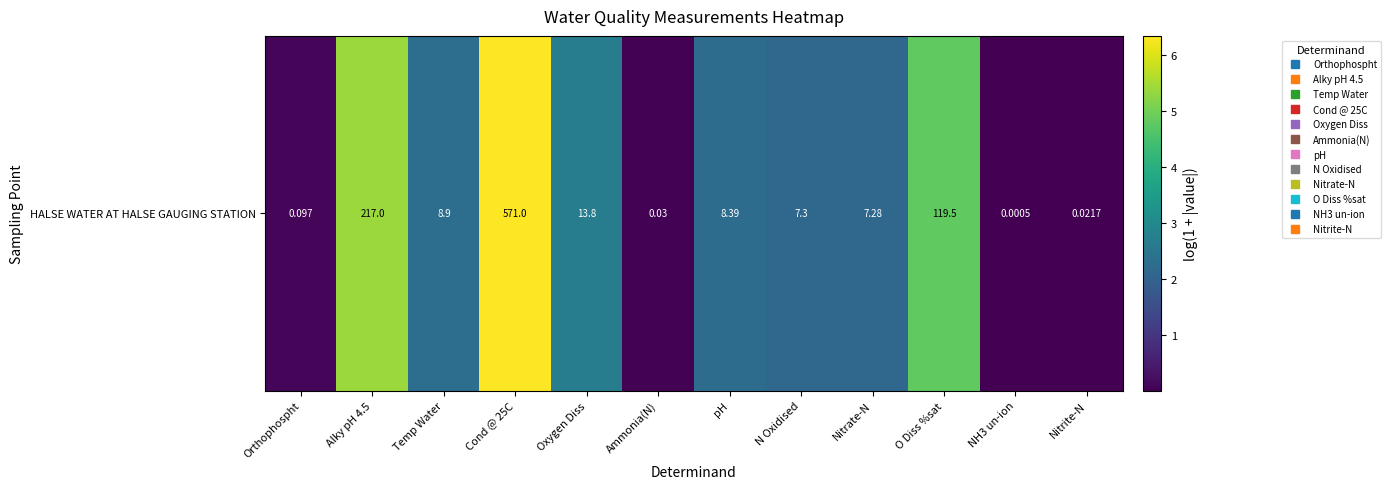

List the labels in order of value, smallest first.

NH3 un-ion, Nitrite-N, Ammonia(N), Orthophospht, Nitrate-N, N Oxidised, pH, Temp Water, Oxygen Diss, O Diss %sat, Alky pH 4.5, Cond @ 25C